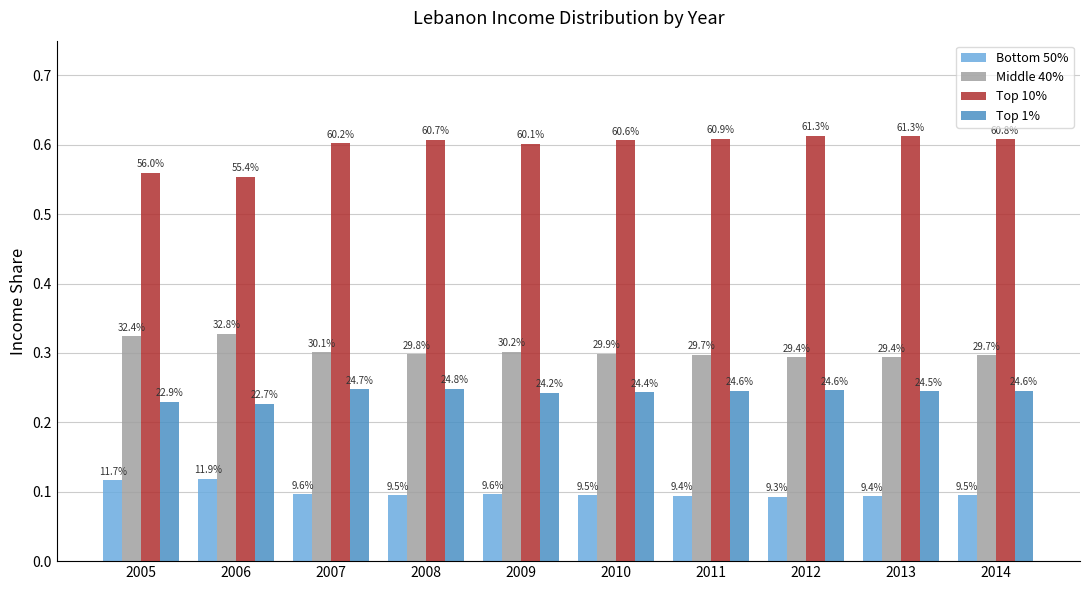

Is the value of Middle 40% at 2011 greater than the value of Top 1% at 2005?

Yes